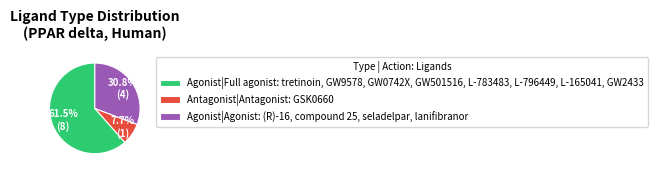

How many segments does this pie chart have?

3